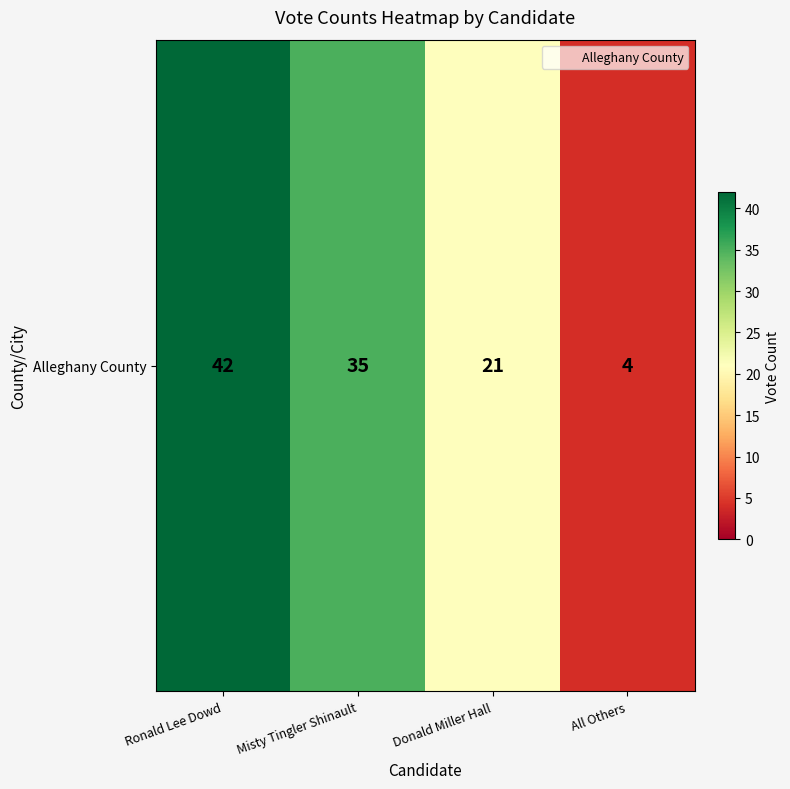

How many data points are less than 35?

2